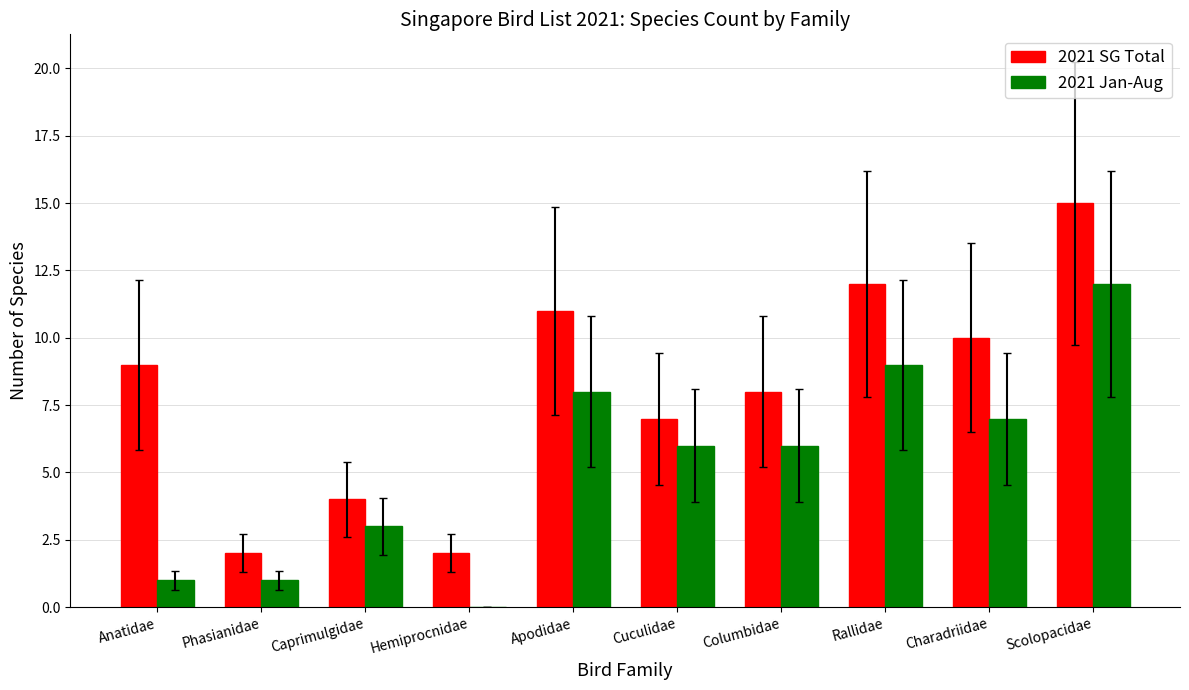

Does the chart contain stacked bars?

No